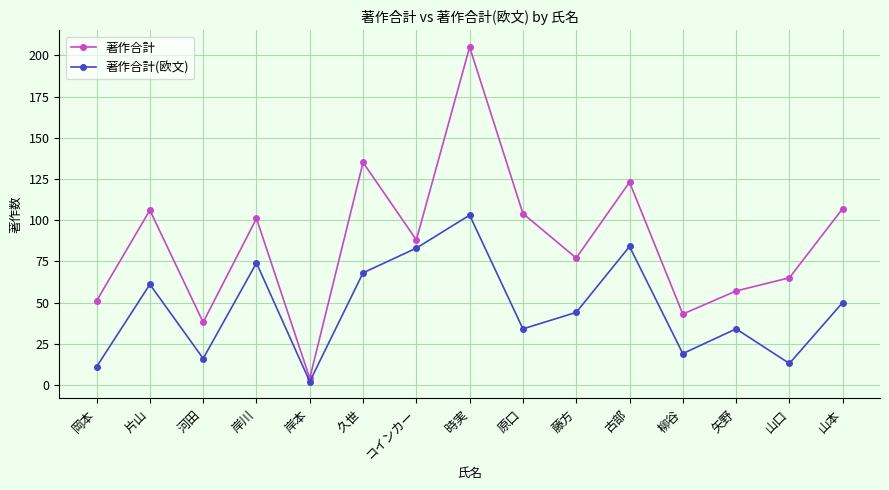

What is the total value across all series at 藤方?

121